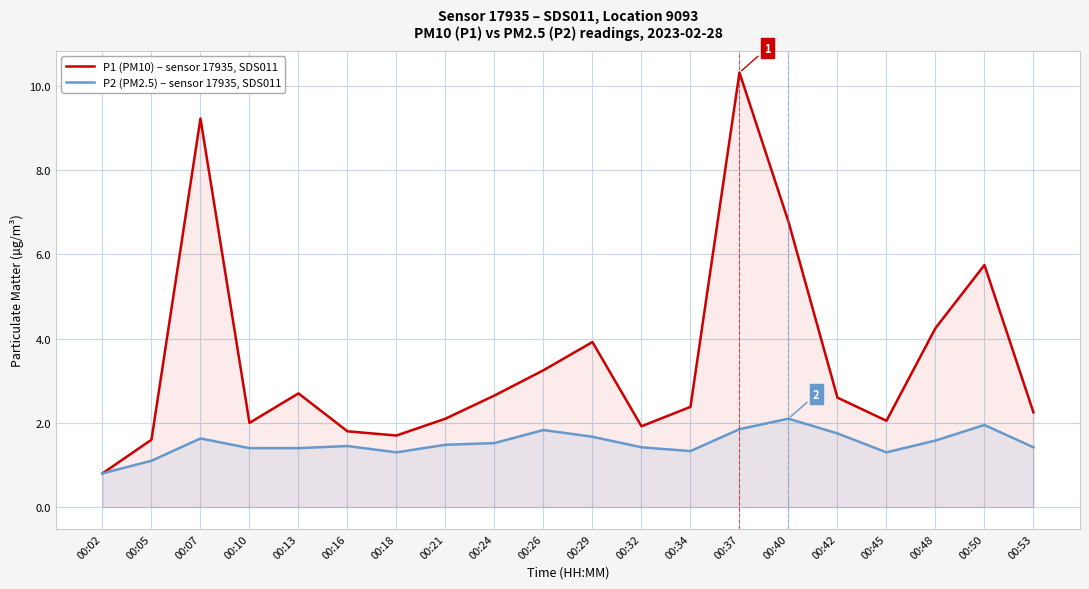

What is the value of the P2 (PM2.5) – sensor 17935, SDS011 point at the 16th from the left?

1.8